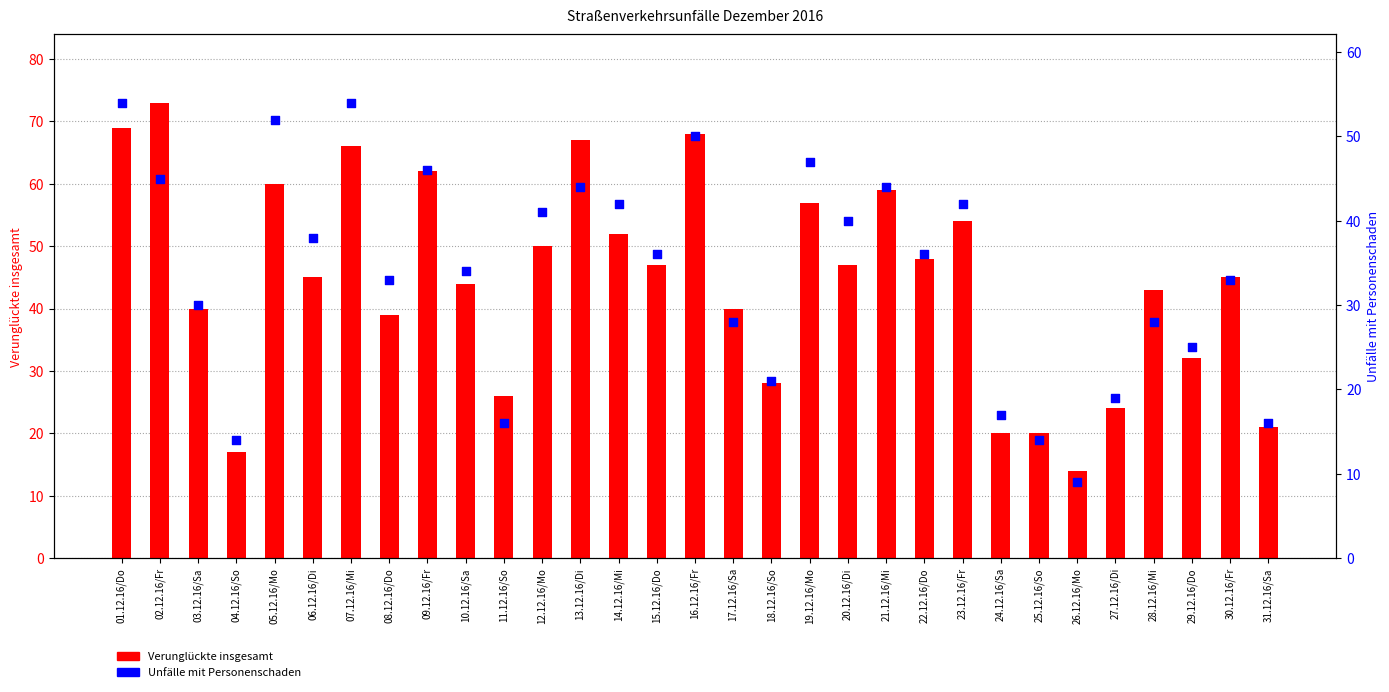

Is the value of Unfälle mit Personenschaden at 17.12.16/Sa greater than the value of Verunglückte insgesamt at 17.12.16/Sa?

No